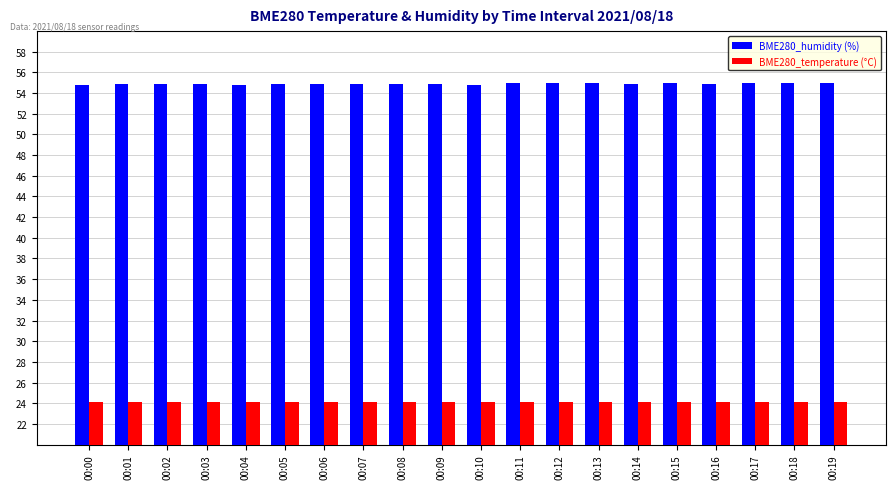

The value of BME280_temperature (°C) at 00:18 is 24.1. True or false?

True